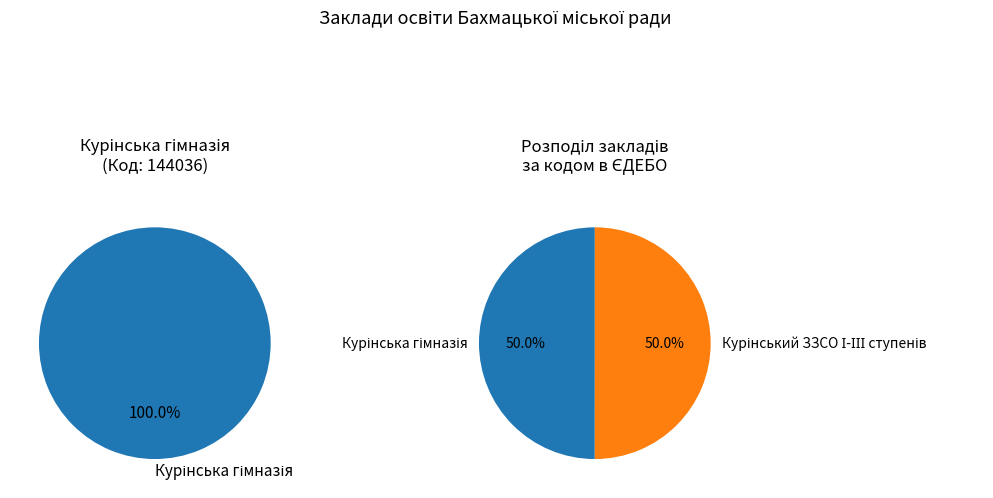

Combined, do Курінський ЗЗСО І-ІІІ ступенів and Курінська гімназія account for over 50%?

Yes